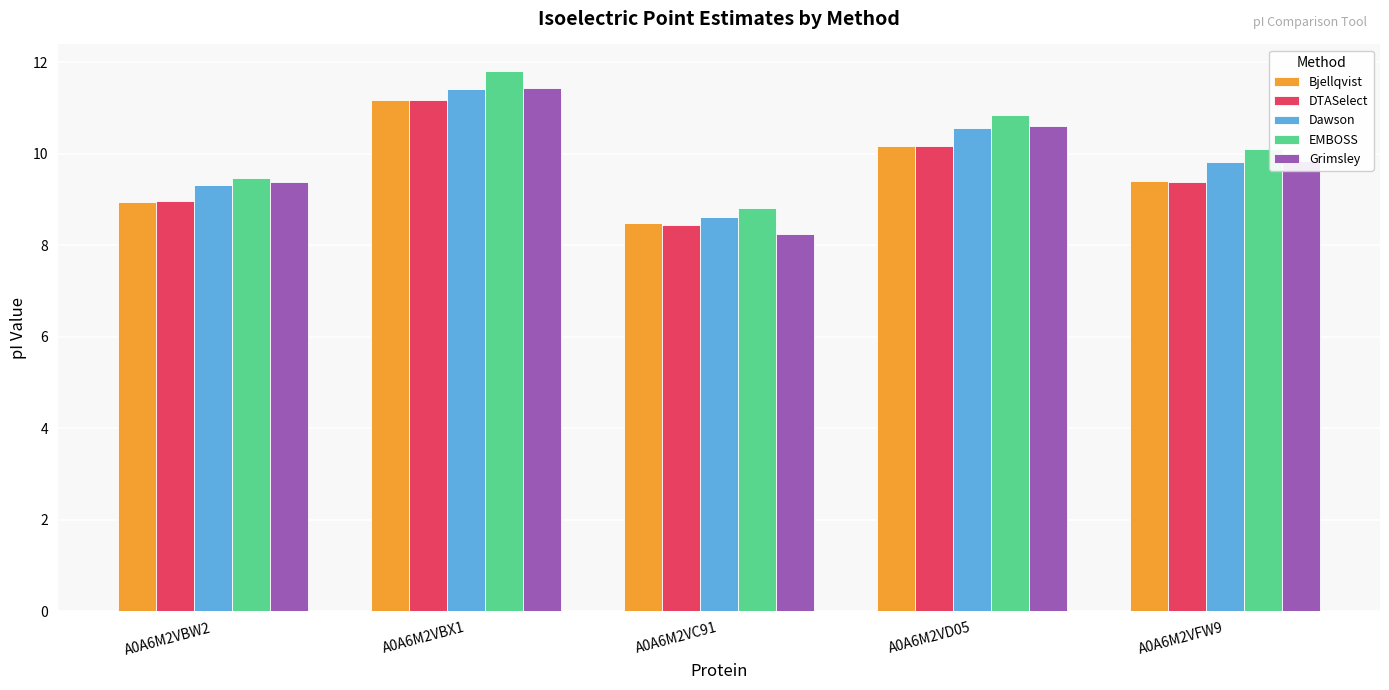

At how many categories does at least one series exceed 10?

3